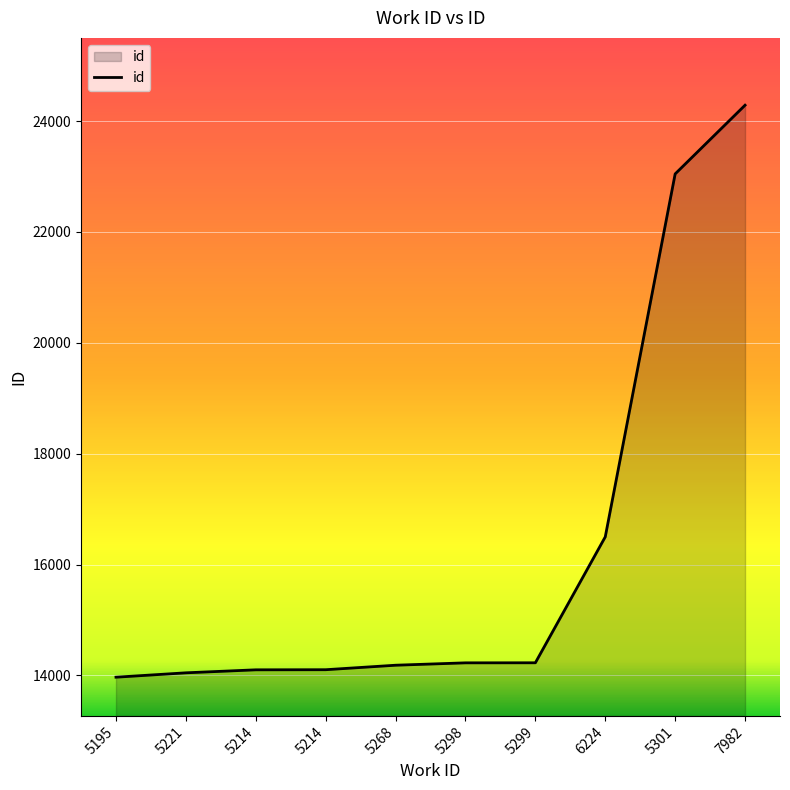

At which label is the value closest to 19127?

6224